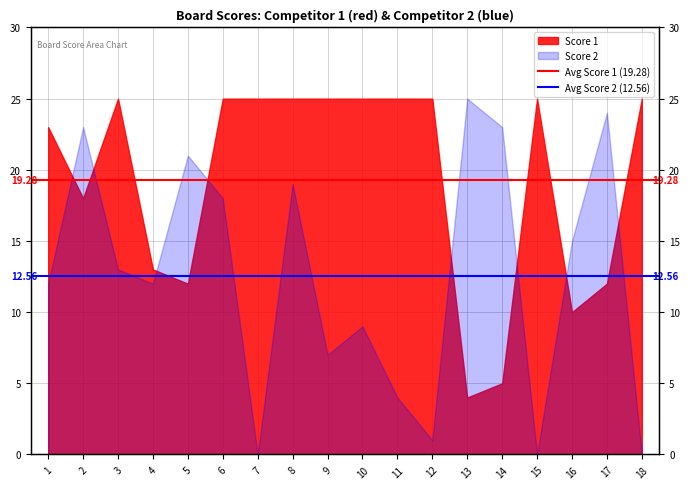

What is the average value of the Avg Score 2 (12.56) series?

12.6